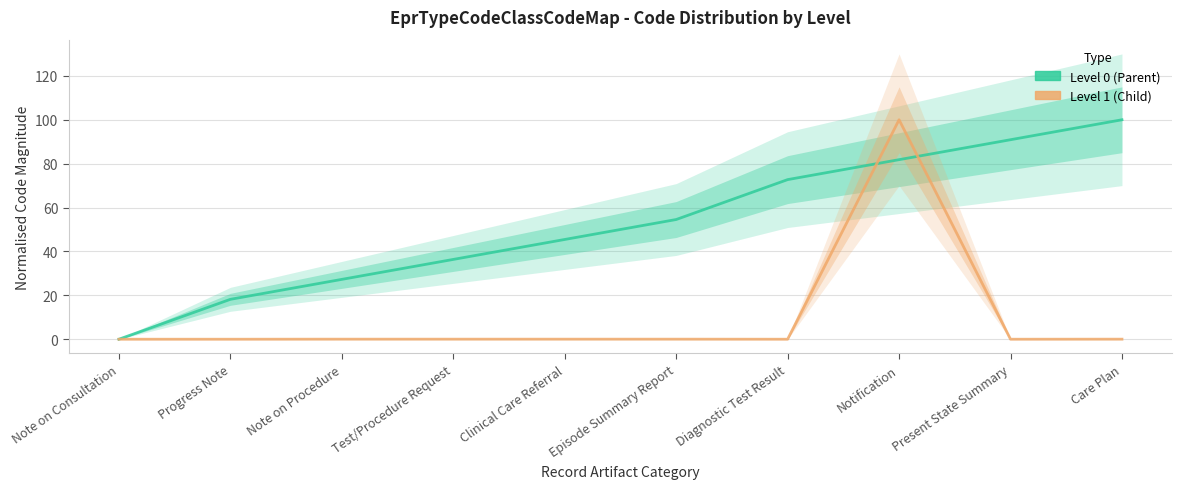

Which series has the largest total across all categories?

Level 0 (Parent)